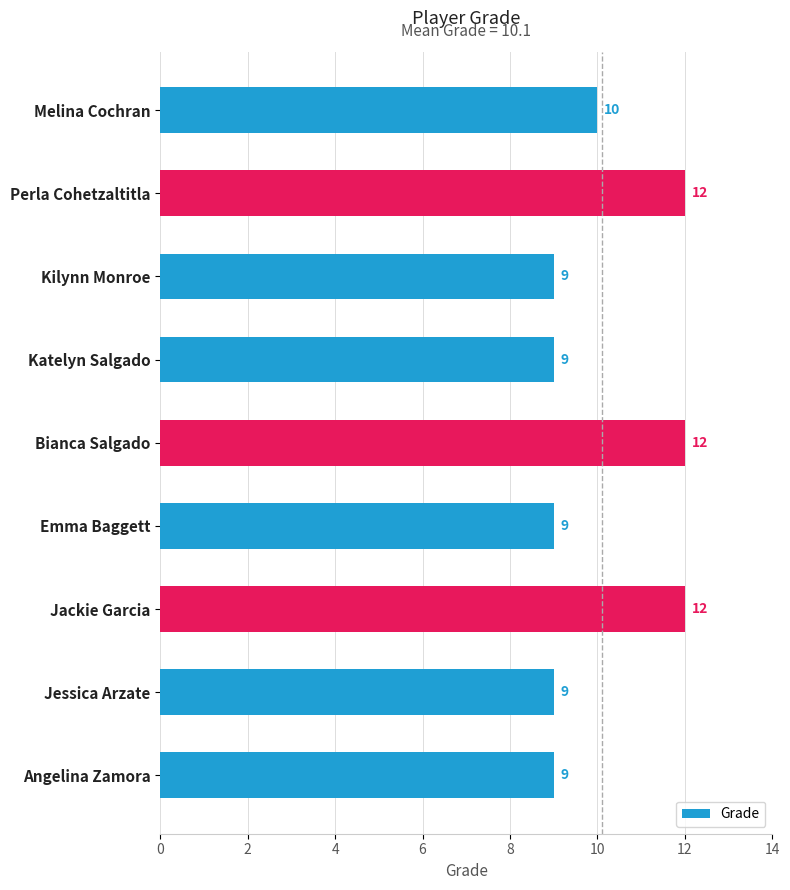

What is the smallest value displayed?

9